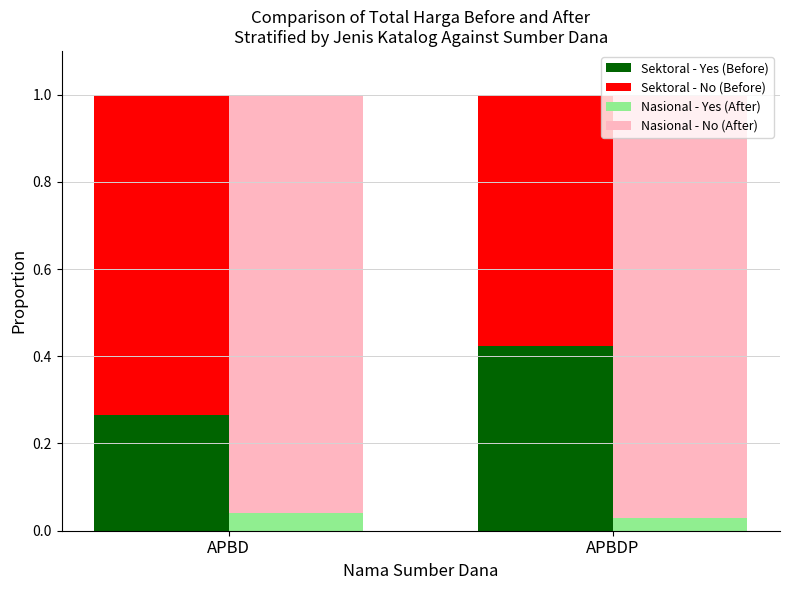

What is the sum of all Sektoral - Yes (Before) values?

0.7